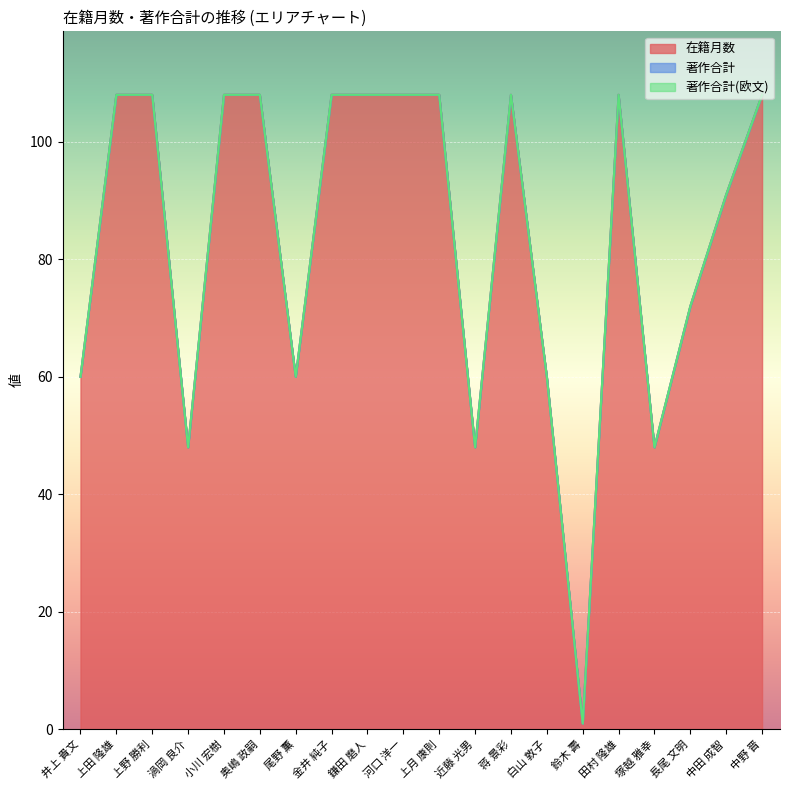

Which series has the largest range (max minus min)?

在籍月数